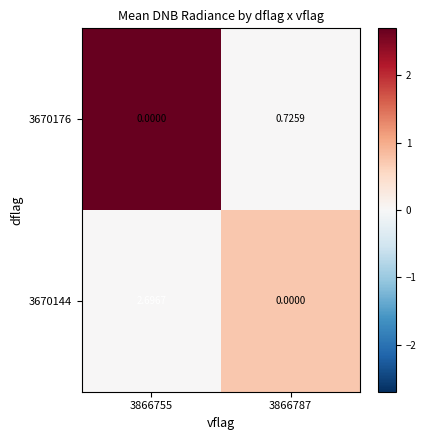

Which series changed the most between 3866755 and 3866787?

3670144